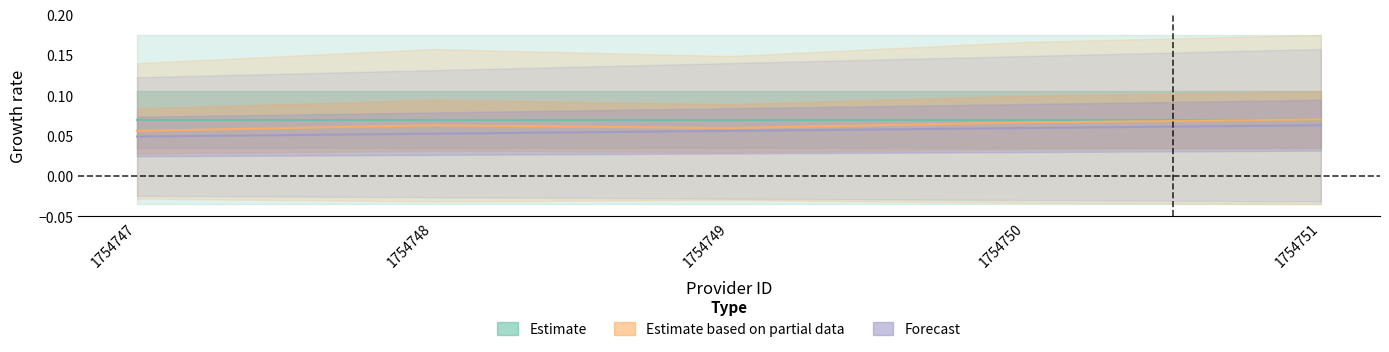

What is the approximate value of Forecast at 1754750?

0.1